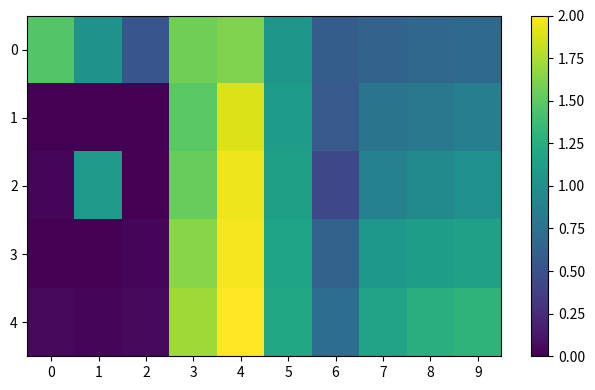

List the series in order of their peak value, highest first.

4, 3, 2, 1, 0